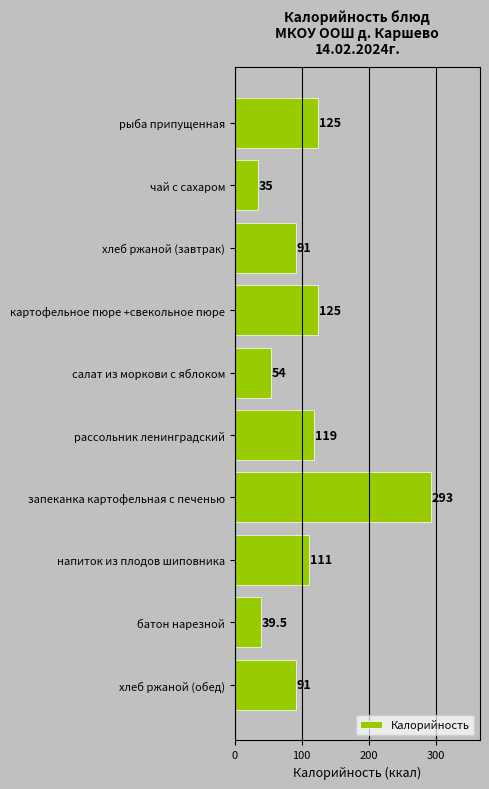

Reading top to bottom, transcribe all the data shown in this chart.

рыба припущенная=125.0	чай с сахаром=35.0	хлеб ржаной (завтрак)=91.0	картофельное пюре +свекольное пюре=125.0	салат из моркови с яблоком=54.0	рассольник ленинградский=119.0	запеканка картофельная с печенью=293.0	напиток из плодов шиповника=111.0	батон нарезной=39.5	хлеб ржаной (обед)=91.0